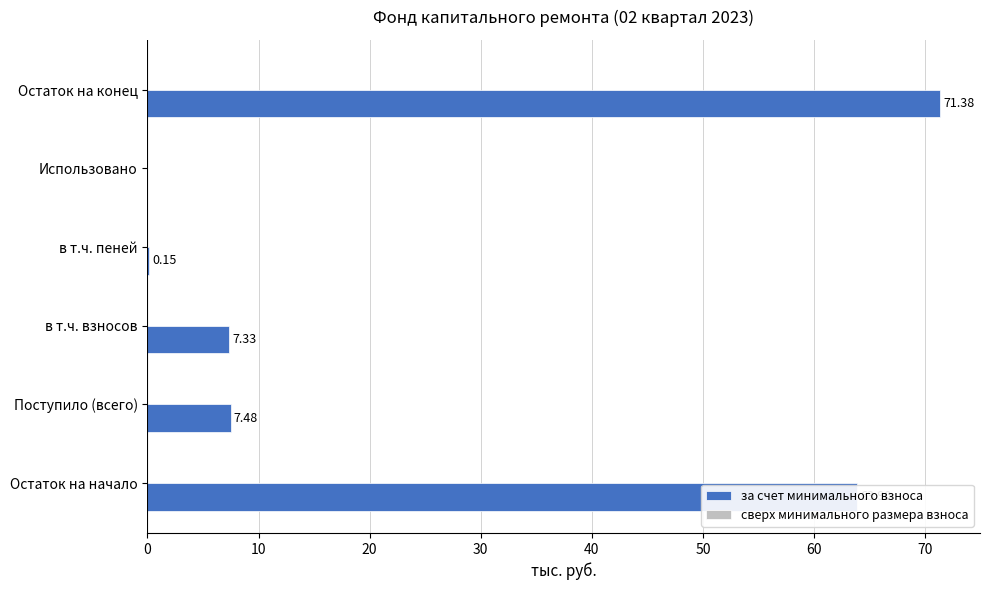

At which category does the chart reach its peak across all series?

Остаток на конец